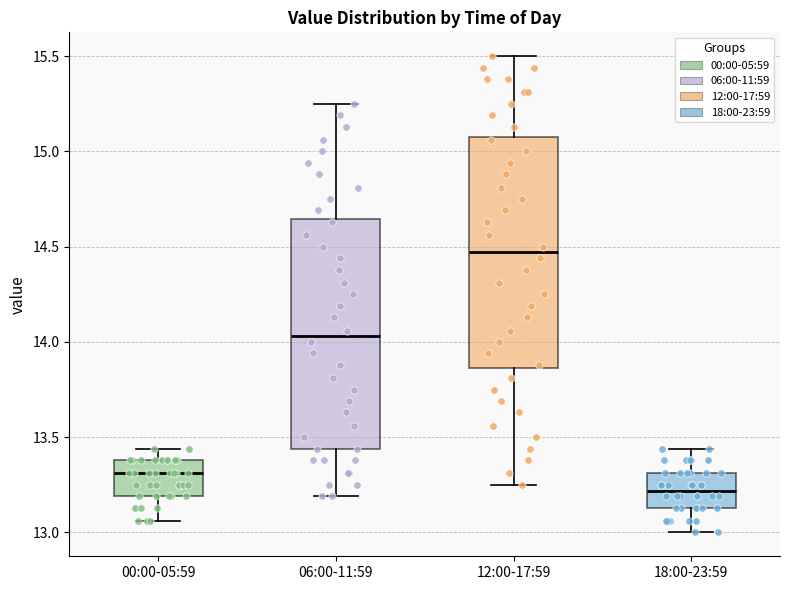

Which box has the lowest median line?

18:00-23:59